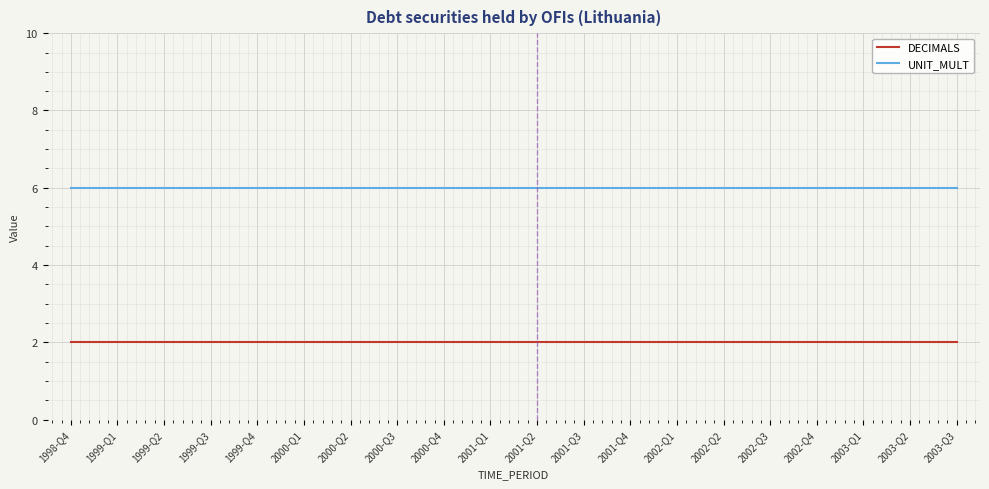

Reading left to right, what are all the values shown in this chart?

DECIMALS: 2	2	2	2	2	2	2	2	2	2	2	2	2	2	2	2	2	2	2	2
UNIT_MULT: 6	6	6	6	6	6	6	6	6	6	6	6	6	6	6	6	6	6	6	6